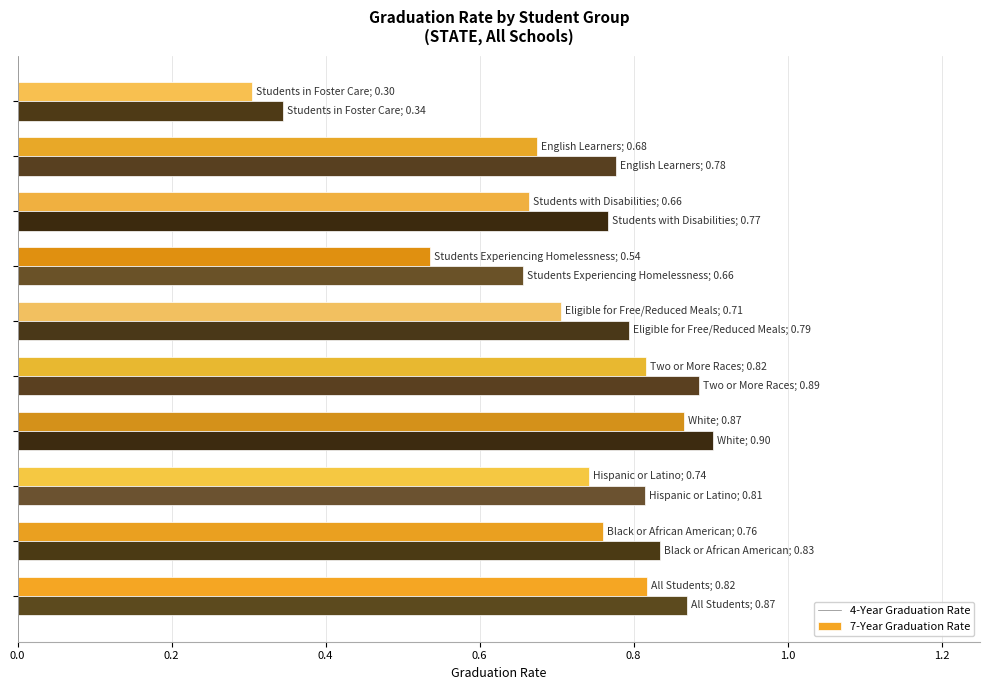

At how many categories does at least one series exceed 0?

10